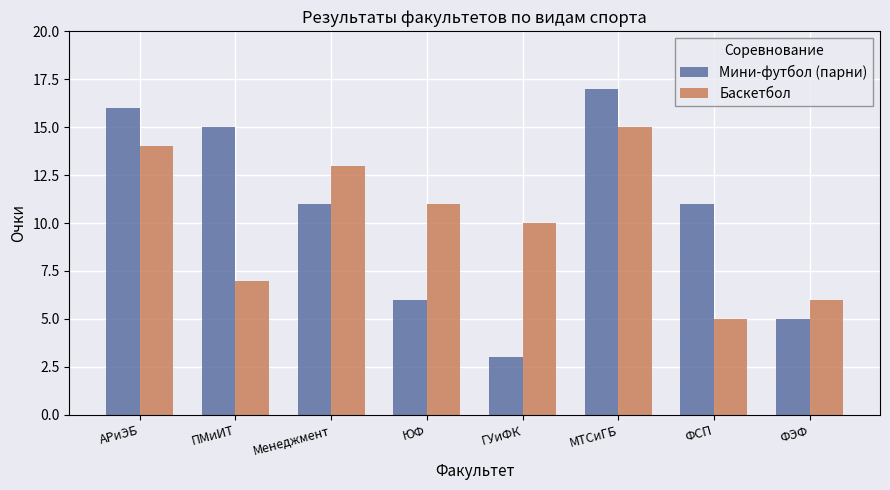

Reading left to right, extract all data points from this chart.

Мини-футбол (парни): АРиЭБ=16	ПМиИТ=15	Менеджмент=11	ЮФ=6	ГУиФК=3	МТСиГБ=17	ФСП=11	ФЭФ=5
Баскетбол: АРиЭБ=14	ПМиИТ=7	Менеджмент=13	ЮФ=11	ГУиФК=10	МТСиГБ=15	ФСП=5	ФЭФ=6